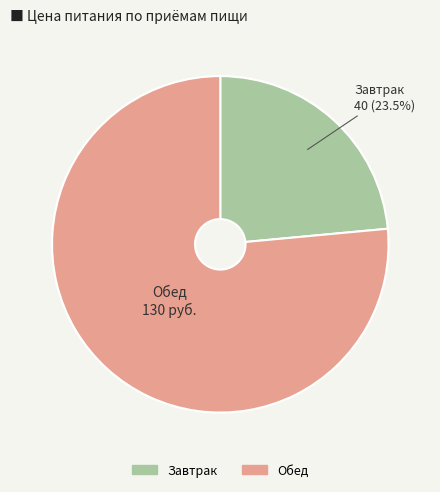

To the nearest percent, what is the combined percentage of Завтрак and Обед?

100%